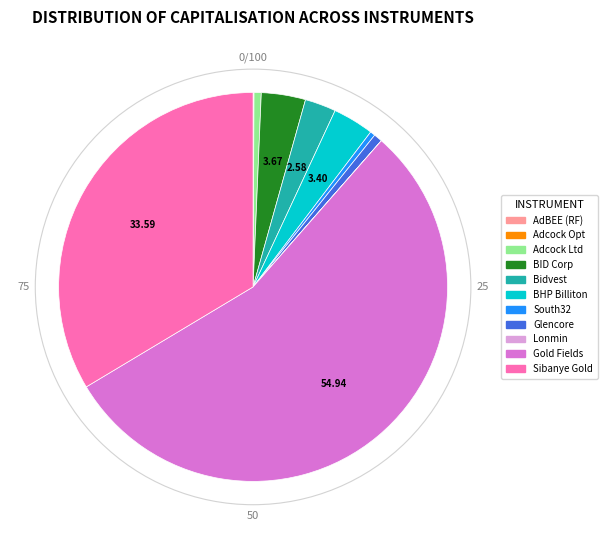

Which category has the biggest portion of the pie?

Gold Fields